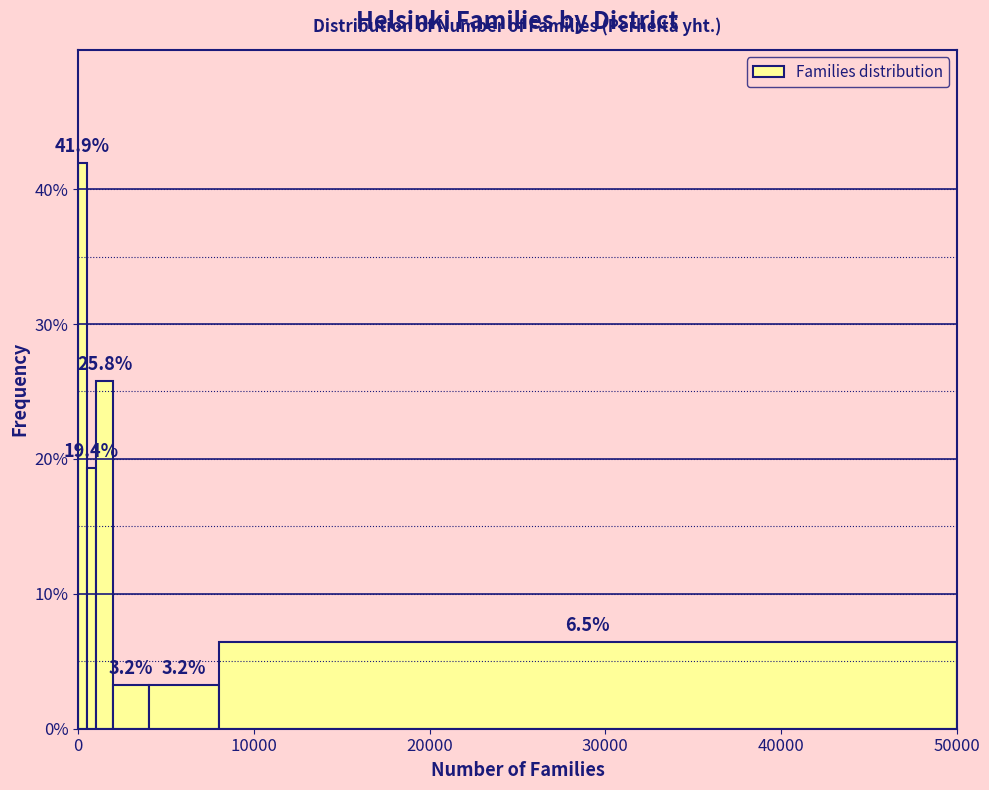

Around what value on the x-axis is the tallest bar? Give the approximate position of its centre, as read against the axis.

0